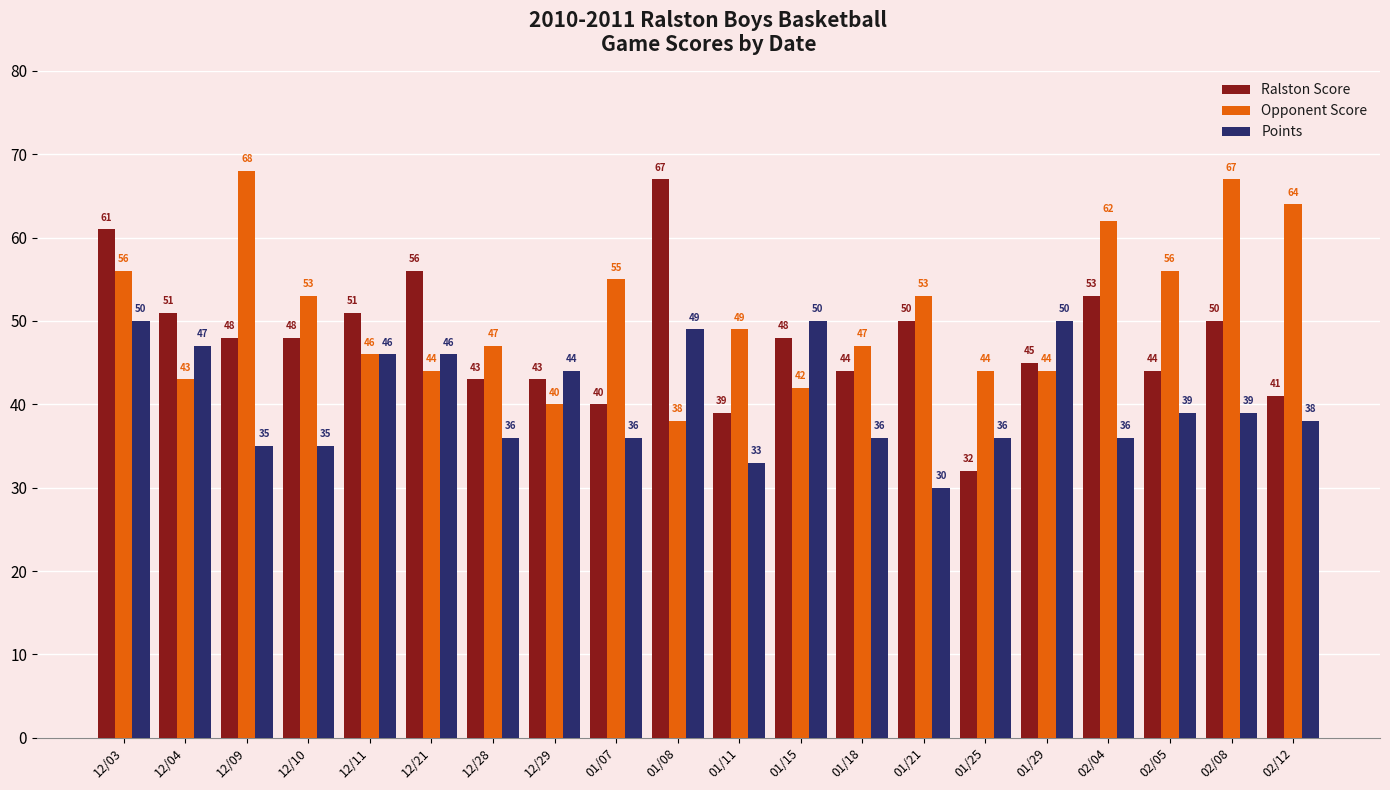

Count the number of data series in this chart.

3